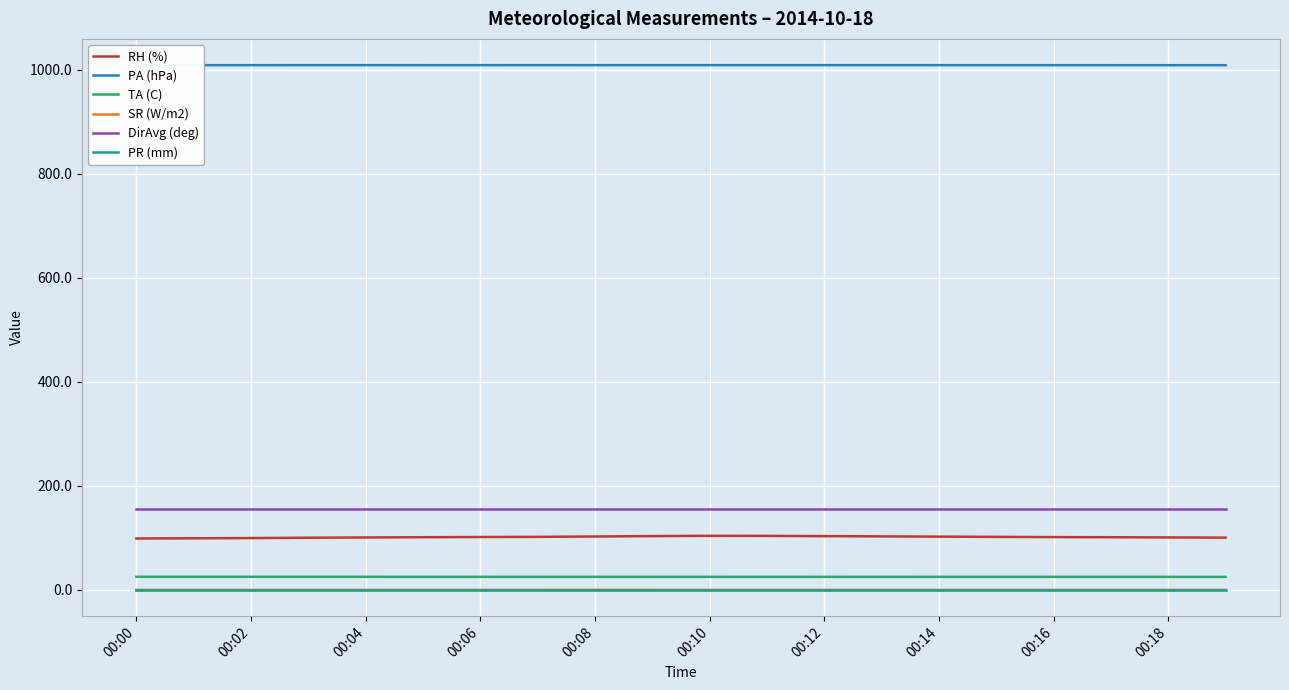

True or false: TA (C) and PA (hPa) cross at least once.

False